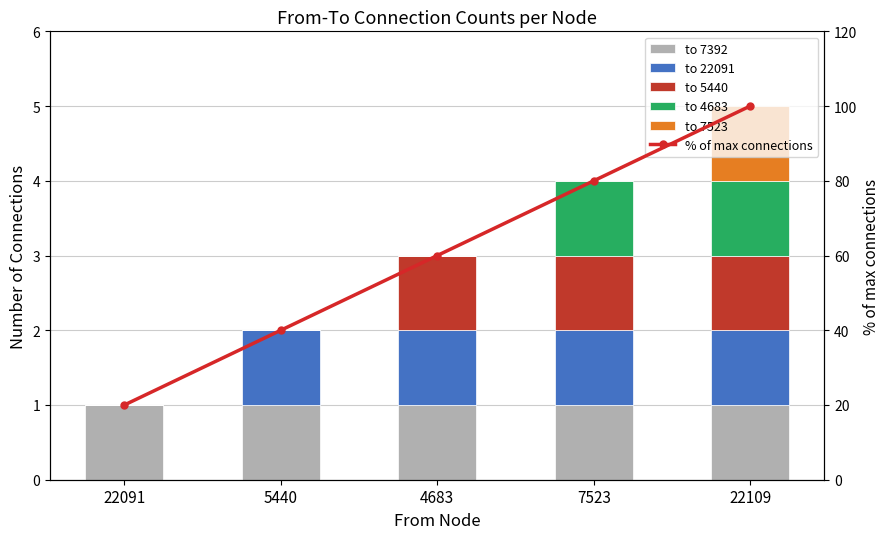

Is it true that % of max connections equals 113 at 7523?

False